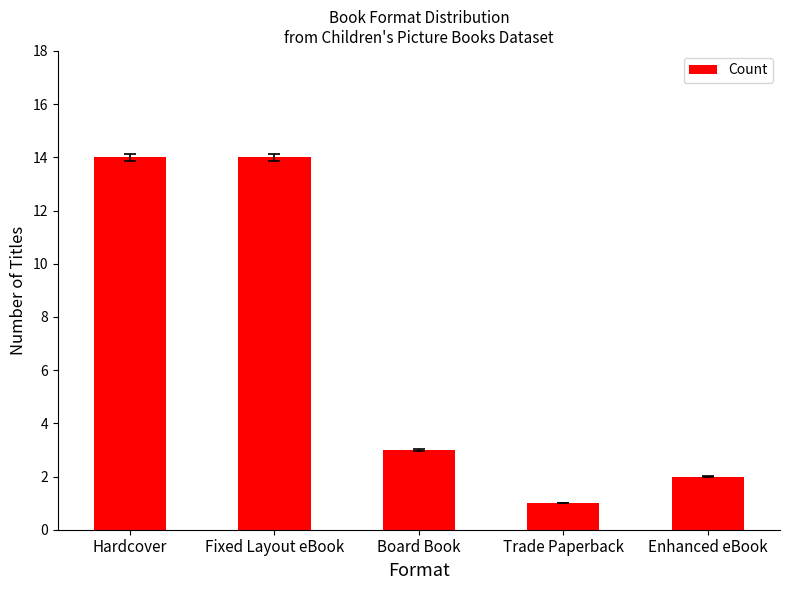

What position from the right is Trade Paperback?

2